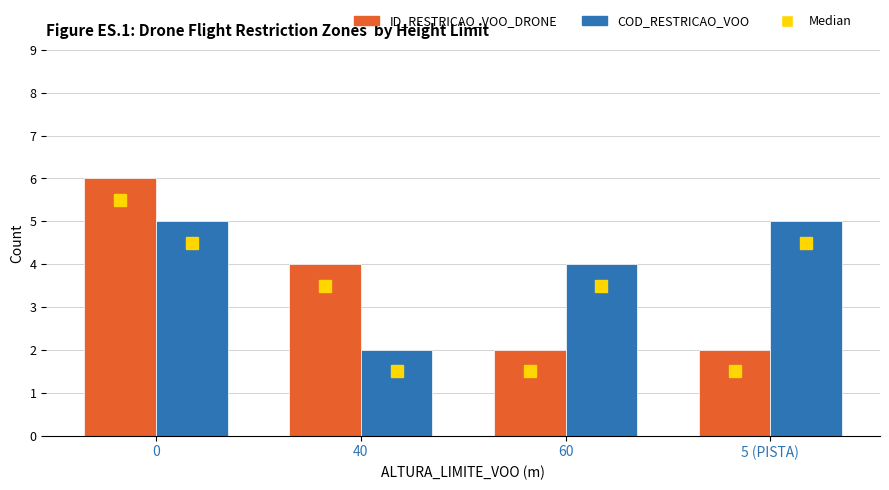

At which label is Median (ID) closest to 3?

40